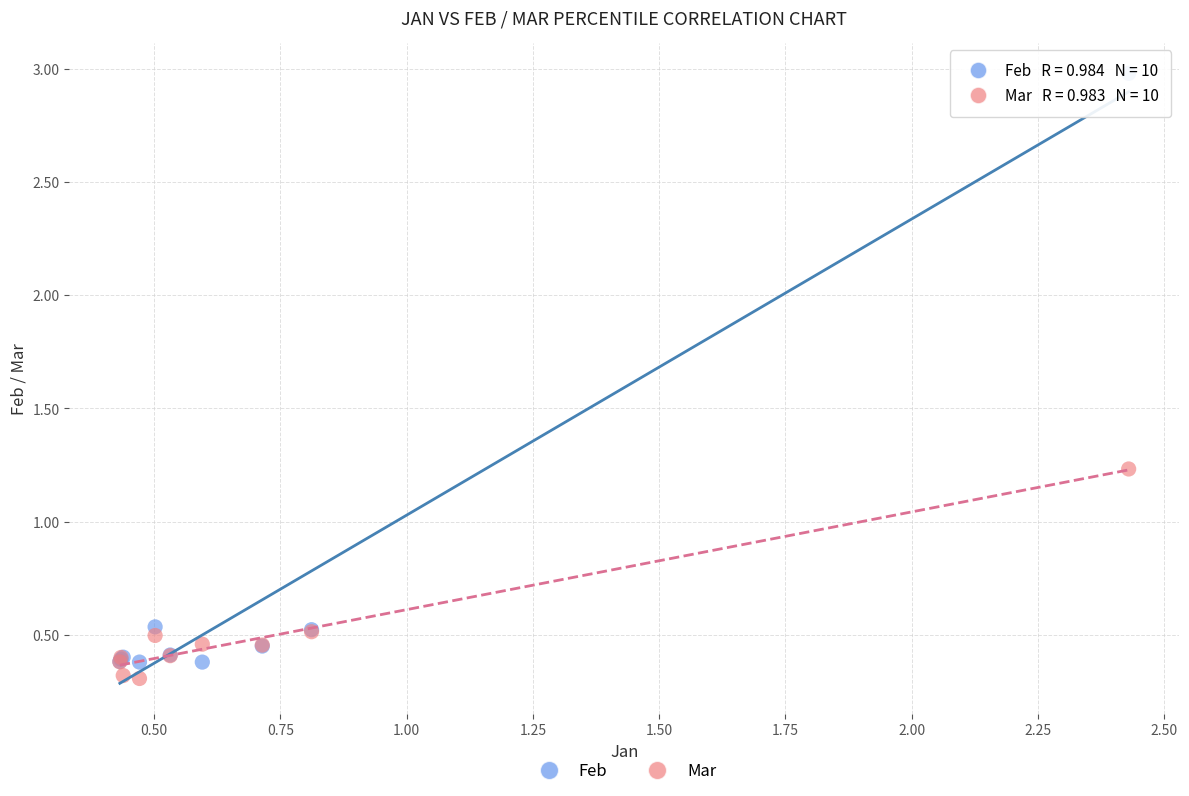

What is the X range (max minus min) for the scatter plot?

2.0